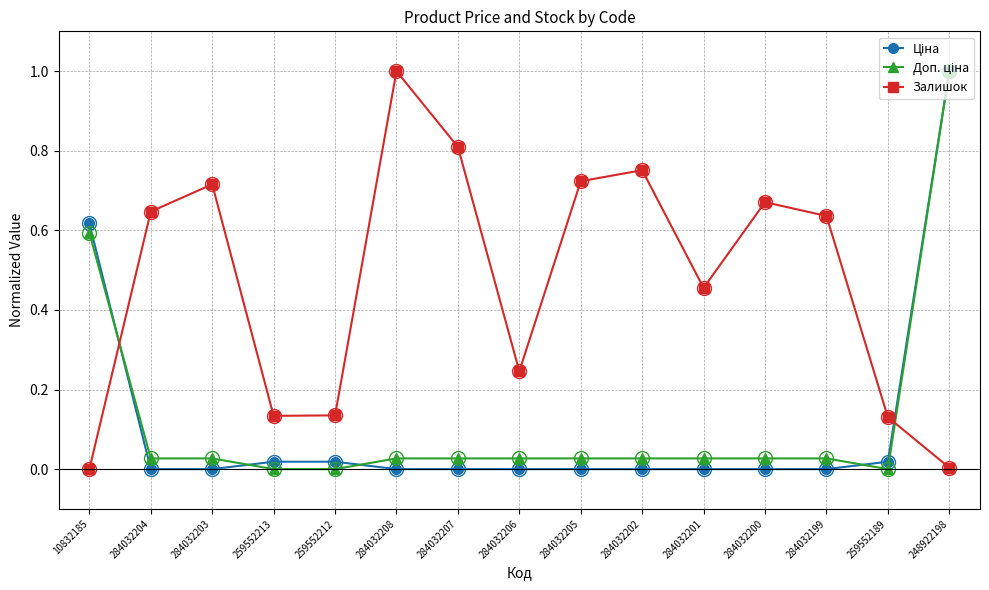

What is the label of the 14th point from the left?

259552189